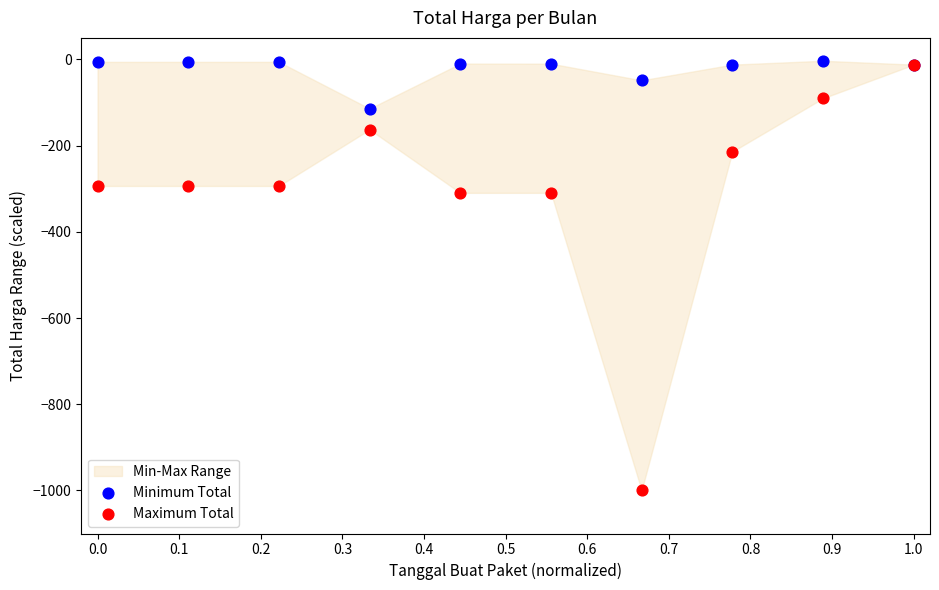

Which series has the widest spread of Y values?

Maximum Total